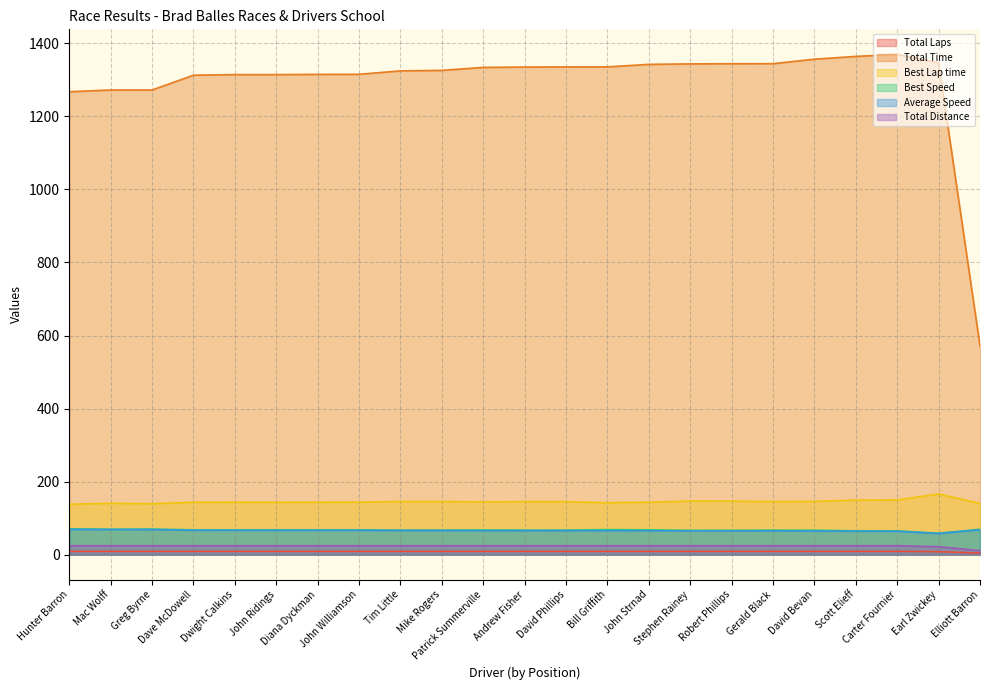

Reading left to right, transcribe all the data shown in this chart.

Total Laps: 24.3	24.3	24.3	24.3	24.3	24.3	24.3	24.3	24.3	24.3	24.3	24.3	24.3	24.3	24.3	24.3	24.3	24.3	24.3	24.3	24.3	21.6	10.8
Total Time: 1267.6	1272.4	1272.4	1312.9	1314.5	1314.5	1315.1	1315.4	1324.8	1326.1	1334.2	1335.2	1335.6	1335.7	1342.5	1343.9	1344.3	1344.4	1356.8	1364.3	1370.0	1346.8	571.7
Best Lap time: 137.8	140.5	139.4	143.3	143.5	143.1	143.4	143.6	145.4	145.3	144.3	145.0	144.9	142.1	143.4	146.6	146.3	145.4	145.7	149.2	149.6	166.0	140.2
Best Speed: 70.5	69.2	69.7	67.8	67.8	67.9	67.8	67.7	66.8	66.9	67.4	67.0	67.1	68.4	67.8	66.3	66.4	66.9	66.7	65.2	65.0	58.5	69.3
Average Speed: 69.0	68.8	68.8	66.6	66.6	66.6	66.5	66.5	66.0	66.0	65.6	65.5	65.5	65.5	65.2	65.1	65.1	65.1	64.5	64.1	63.9	57.7	68.0
Total Distance: 9.0	9.0	9.0	9.0	9.0	9.0	9.0	9.0	9.0	9.0	9.0	9.0	9.0	9.0	9.0	9.0	9.0	9.0	9.0	9.0	9.0	8.0	4.0